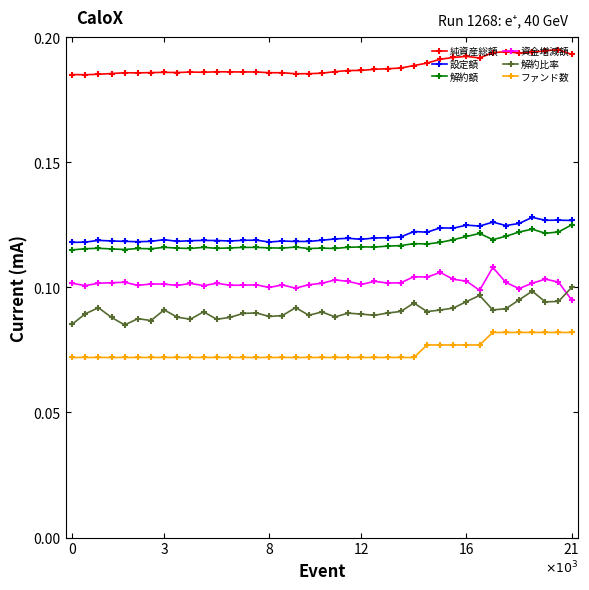

How many 純資産総額 values are between 0 and 1?

39